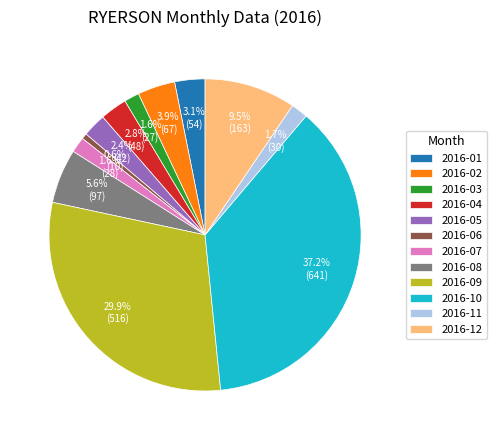

Which has a higher value, 2016-07 or 2016-01?

2016-01